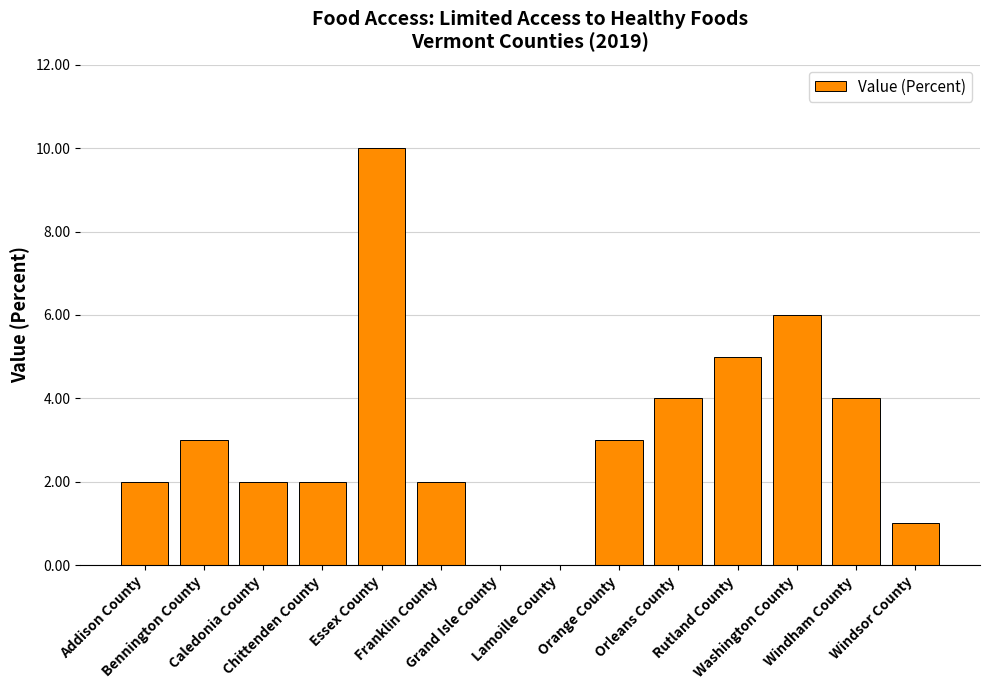

What is the maximum value shown in the chart?

10